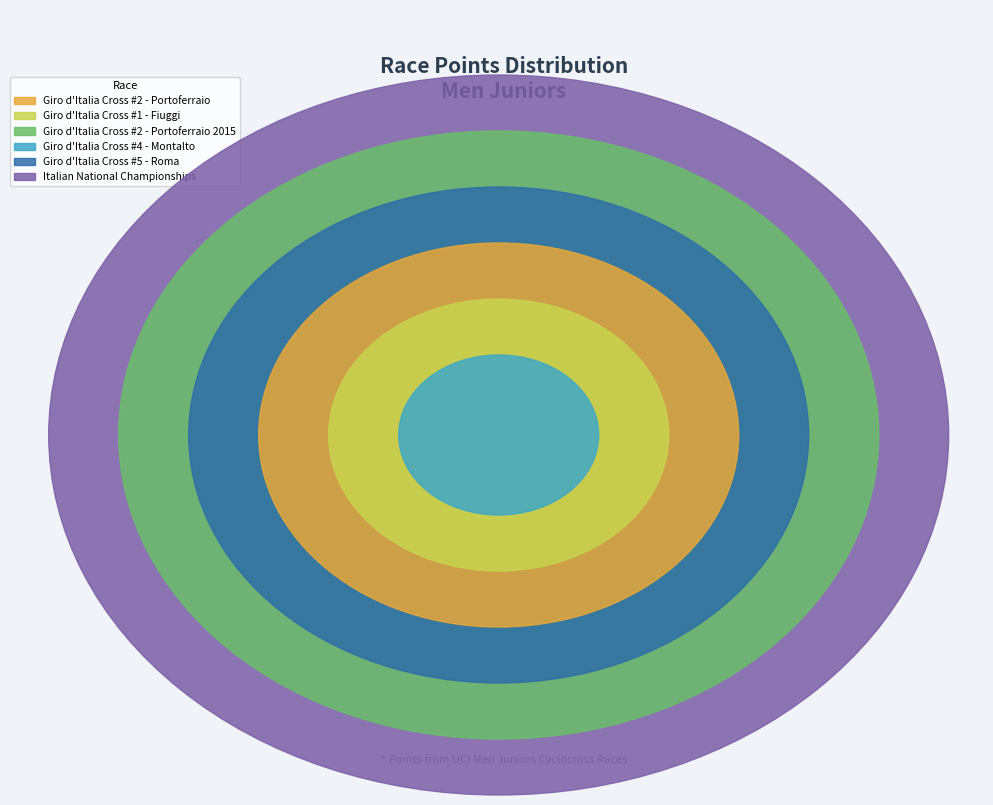

What portion of the pie excludes Giro d'Italia Cross #2 - Portoferraio?

83.7%